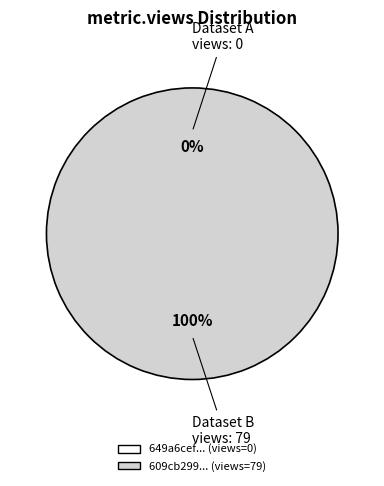

Is it true that 649a6cef078190f8a4e77155 is 1% of the pie?

False